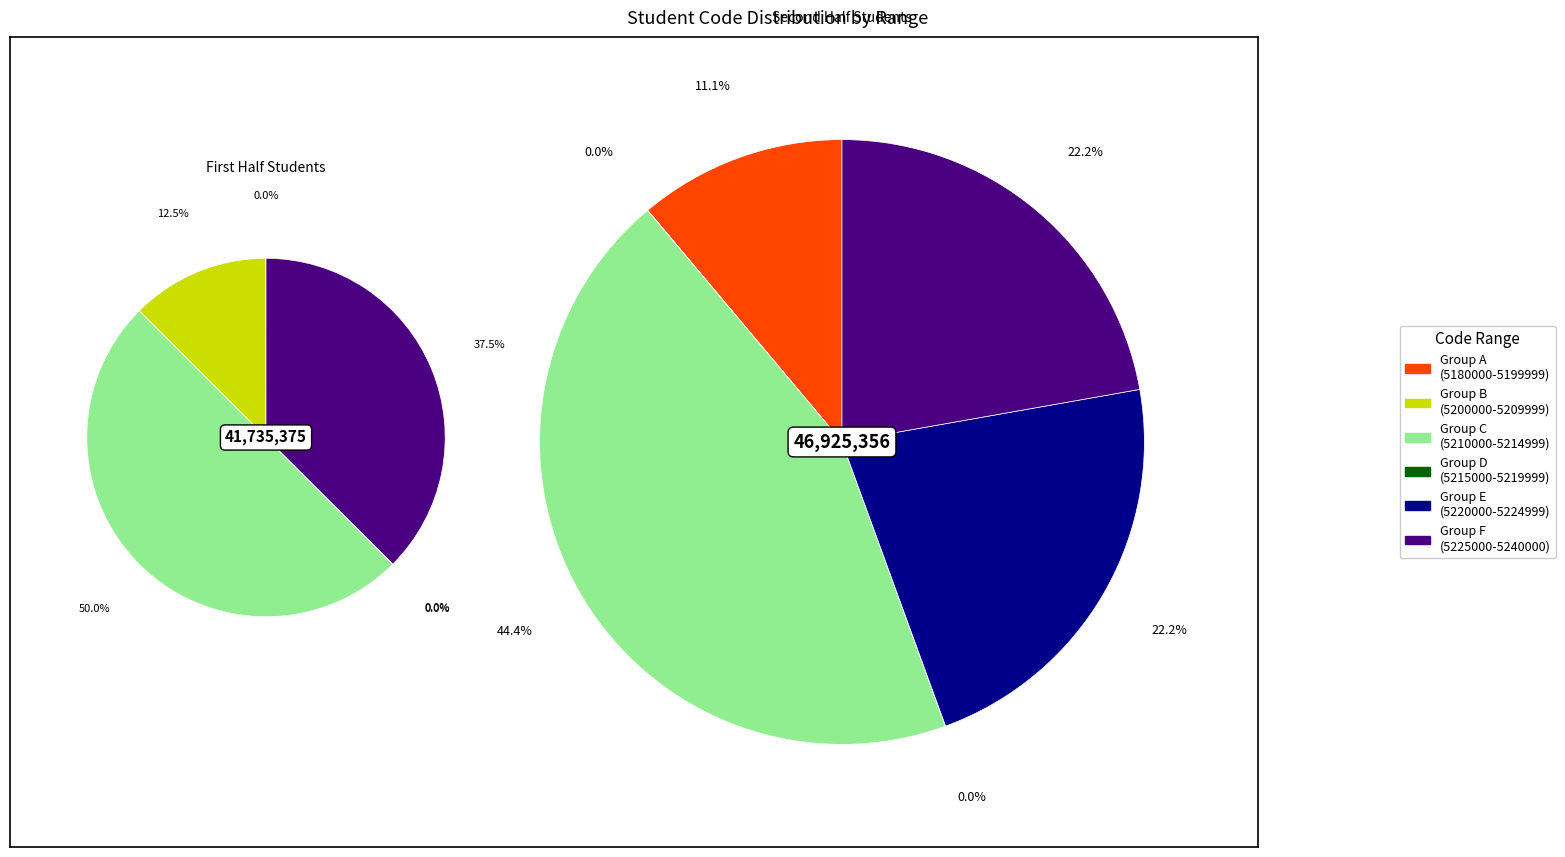

Do 5230676 and 5180598 together represent more than half of the pie?

No